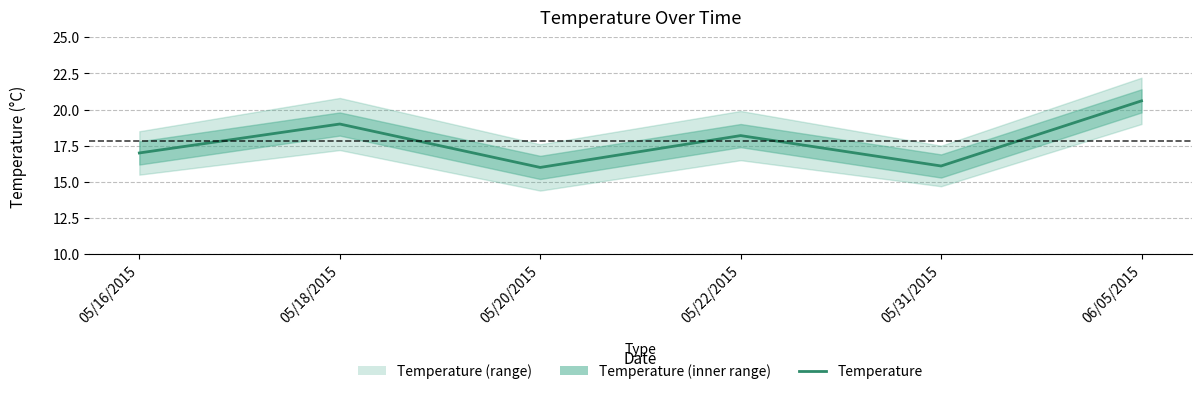

Reading right to left, transcribe all the data shown in this chart.

20.6	16.1	18.2	16.0	19.0	17.0